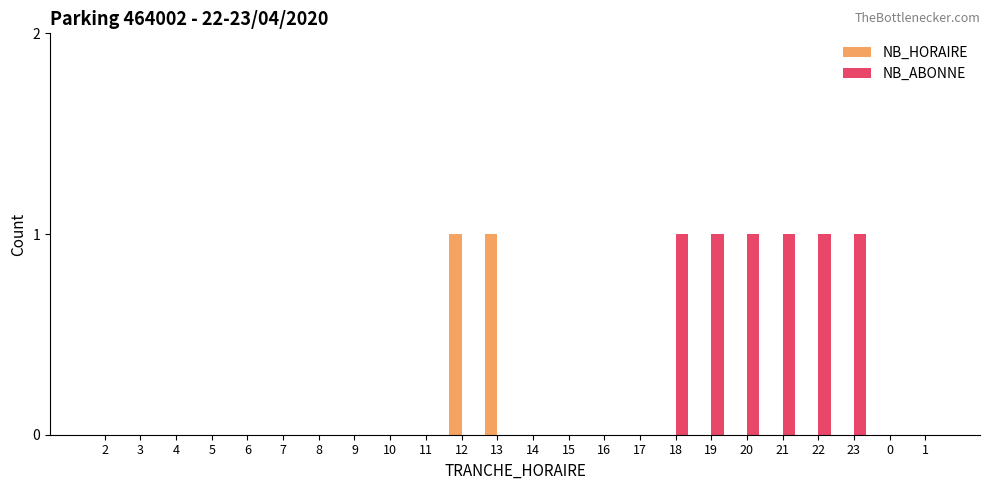

Is it true that NB_ABONNE equals 1 at 4?

False